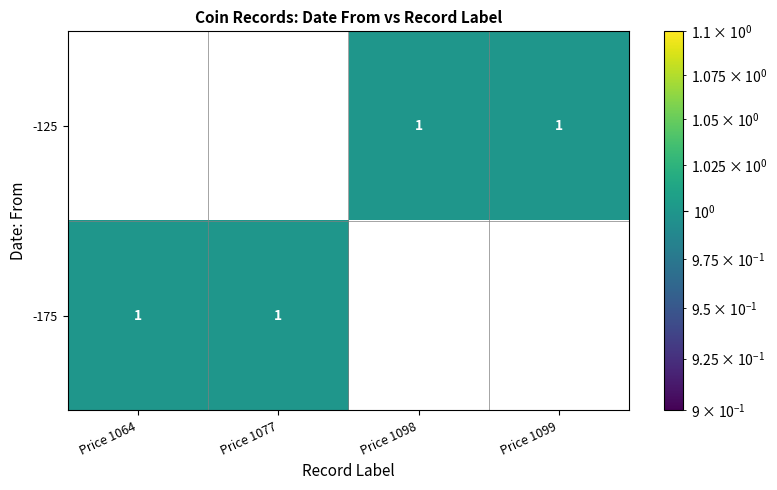

Rank the series at Price 1064 from lowest to highest value.

-125, -175